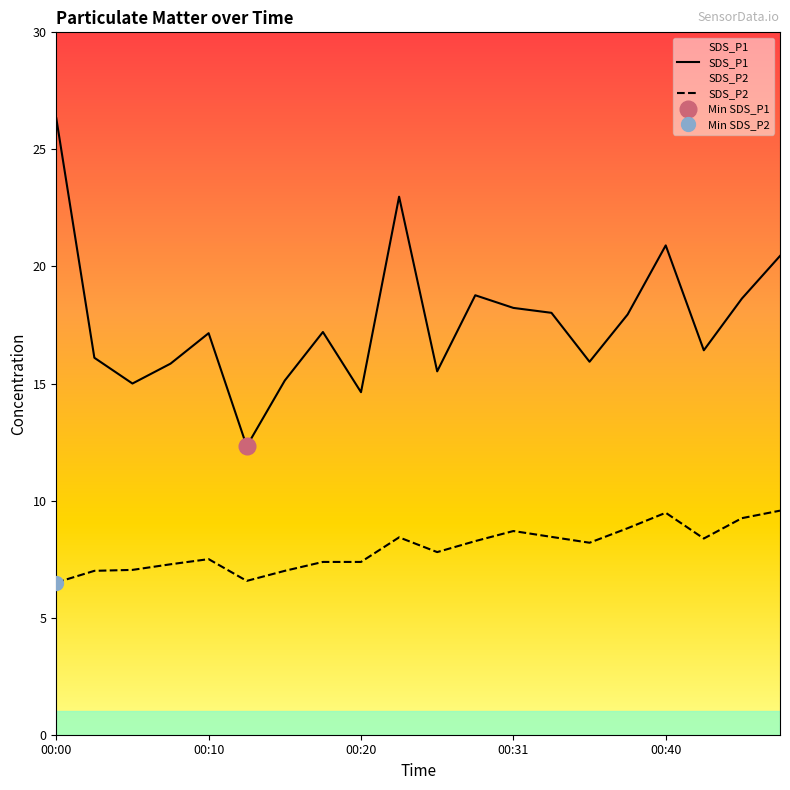

True or false: SDS_P2 and SDS_P1 intersect in this chart.

False